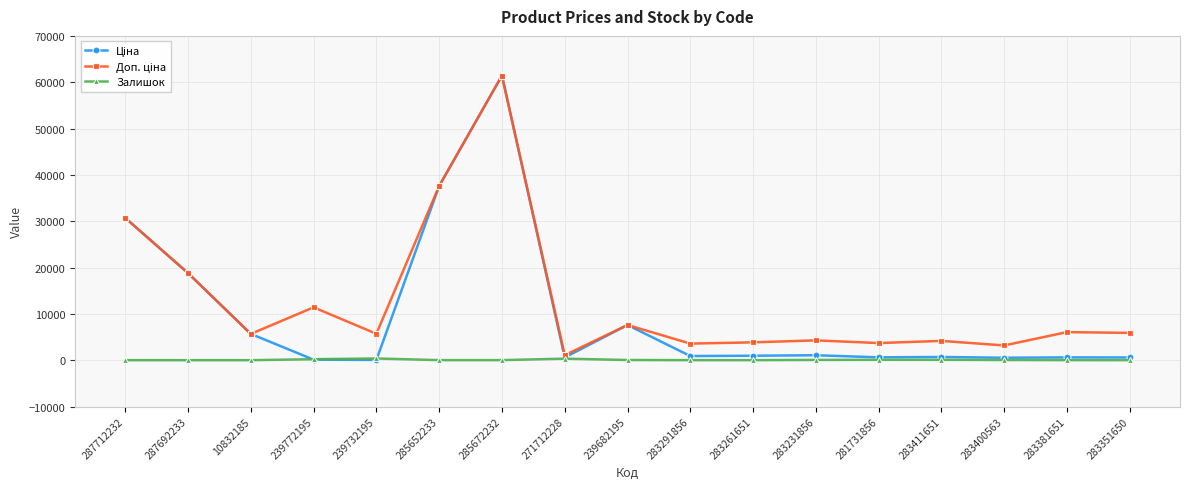

At which category is the sum across all series the highest?

285672232